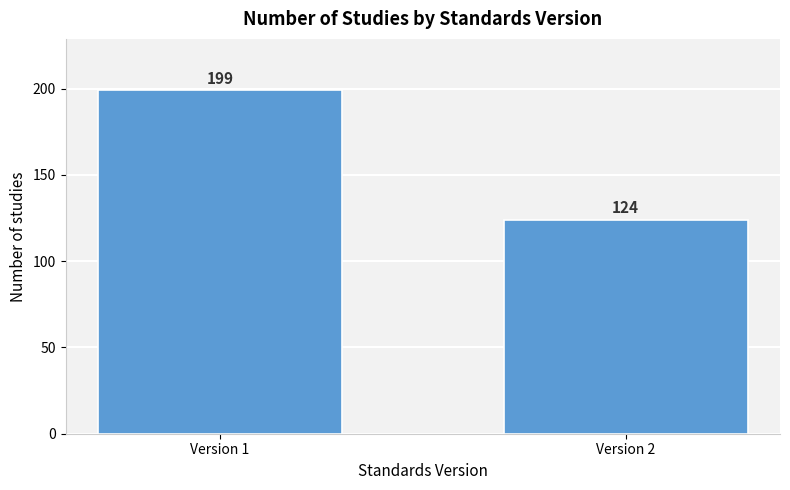

Reading left to right, list all the values displayed in this chart.

Version 1=199	Version 2=124